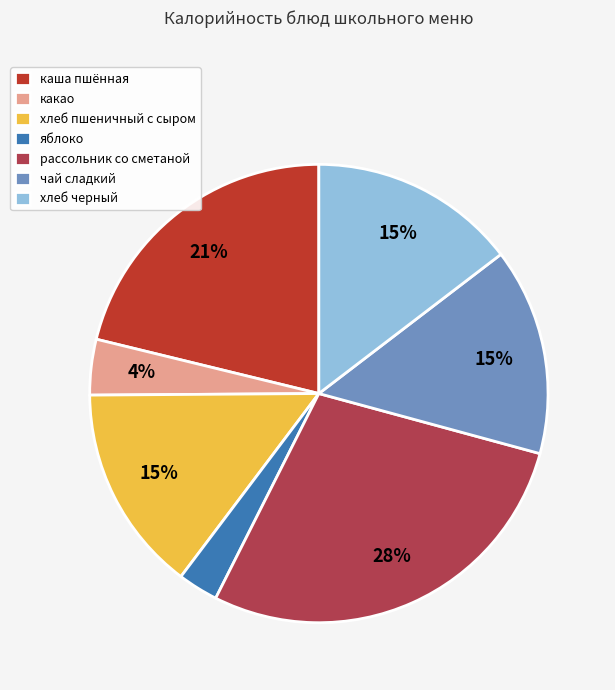

True or false: хлеб пшеничный с сыром accounts for 15% of the total.

True